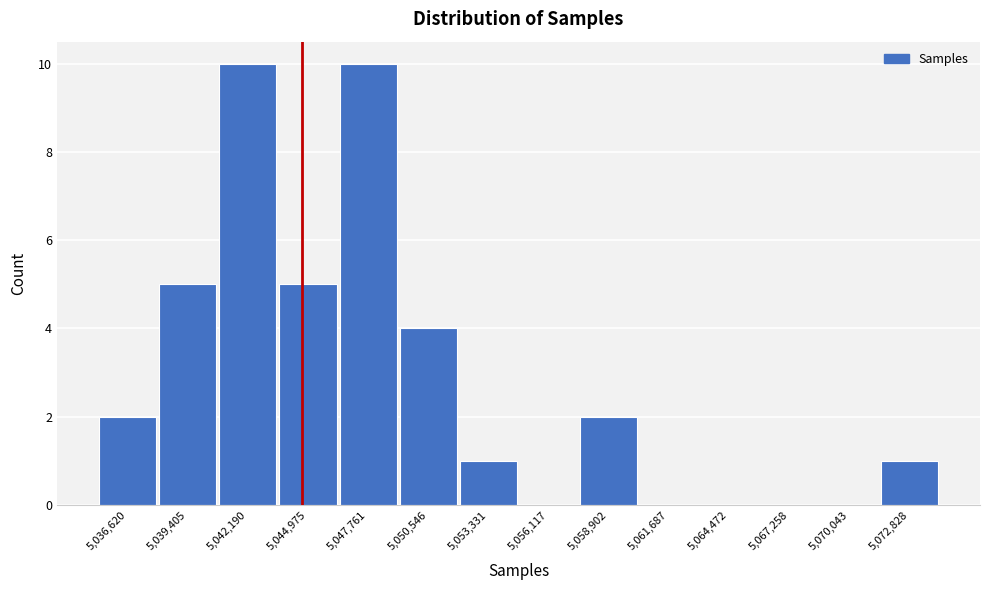

Reading left to right, list all the values displayed in this chart.

5,036,620=2	5,039,405=5	5,042,190=10	5,044,975=5	5,047,761=10	5,050,546=4	5,053,331=1	5,056,117=0	5,058,902=2	5,061,687=0	5,064,472=0	5,067,258=0	5,070,043=0	5,072,828=1